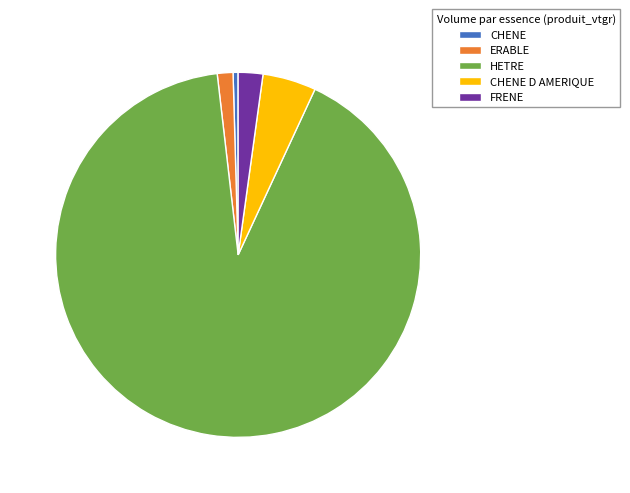

Which slice is the largest?

HETRE